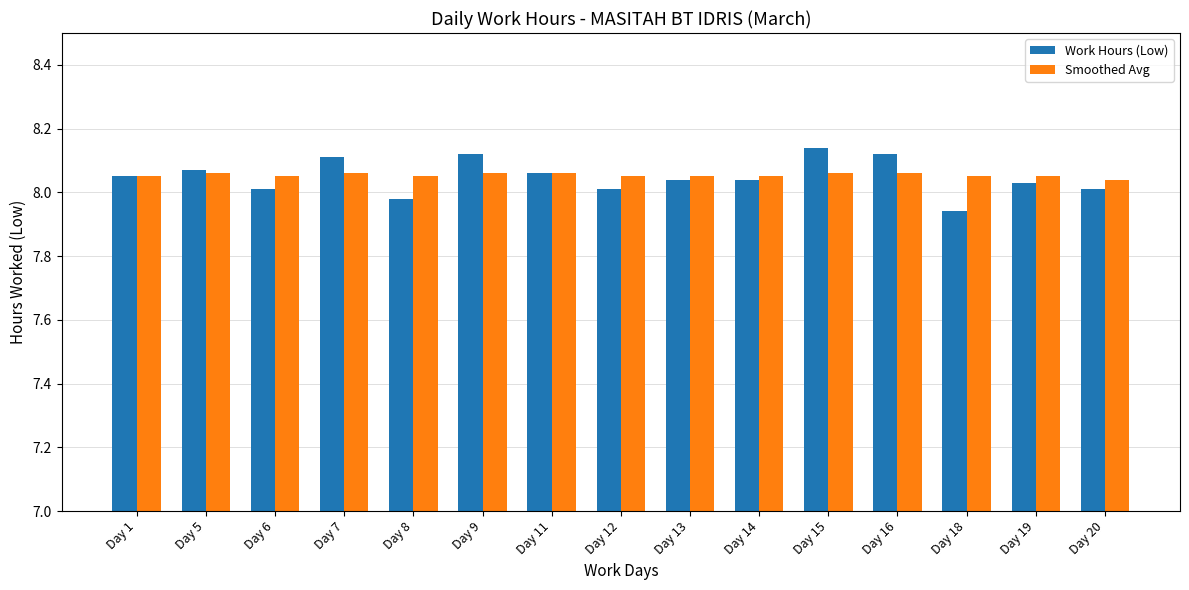

Rank the series by their maximum value, from highest to lowest.

Work Hours (Low), Smoothed Avg